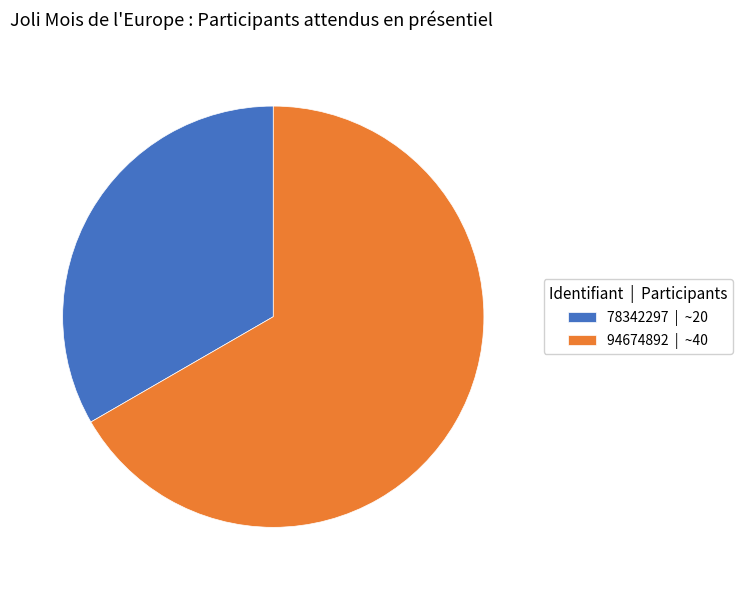

How many segments does this pie chart have?

2